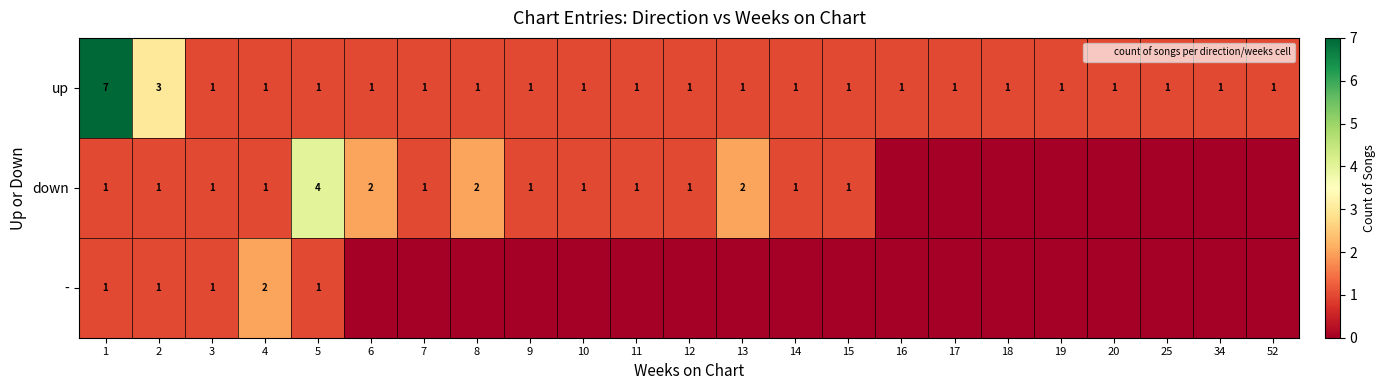

Where is - nearest to the value 1?

1